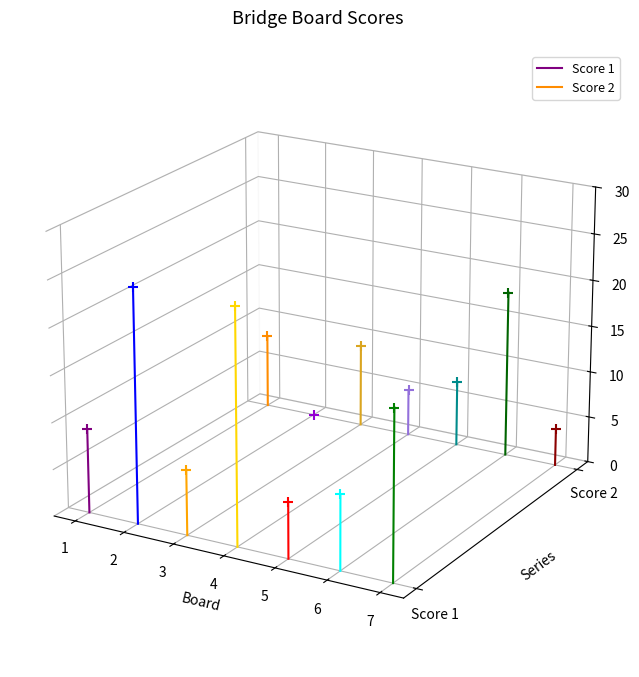

What are all the series names shown in the legend?

Score 1, Score 2